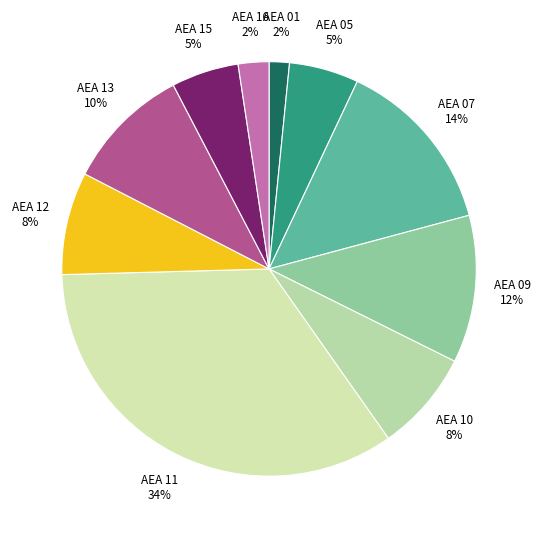

Which category has the biggest portion of the pie?

AEA 11